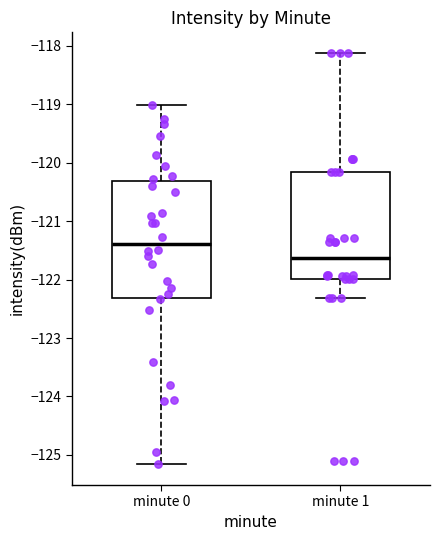

Reading left to right, transcribe this box plot: for each box, give where its median line is, the range the box spans, and where its two whiskers end, as read against the y-axis. The values are not printed on the chart, so give them approximately, as read against the axis.

minute 0: median -121.4, box -122.3 to -120.3, whiskers -125.2 to -119.0
minute 1: median -121.6, box -122.0 to -120.2, whiskers -122.3 to -118.1